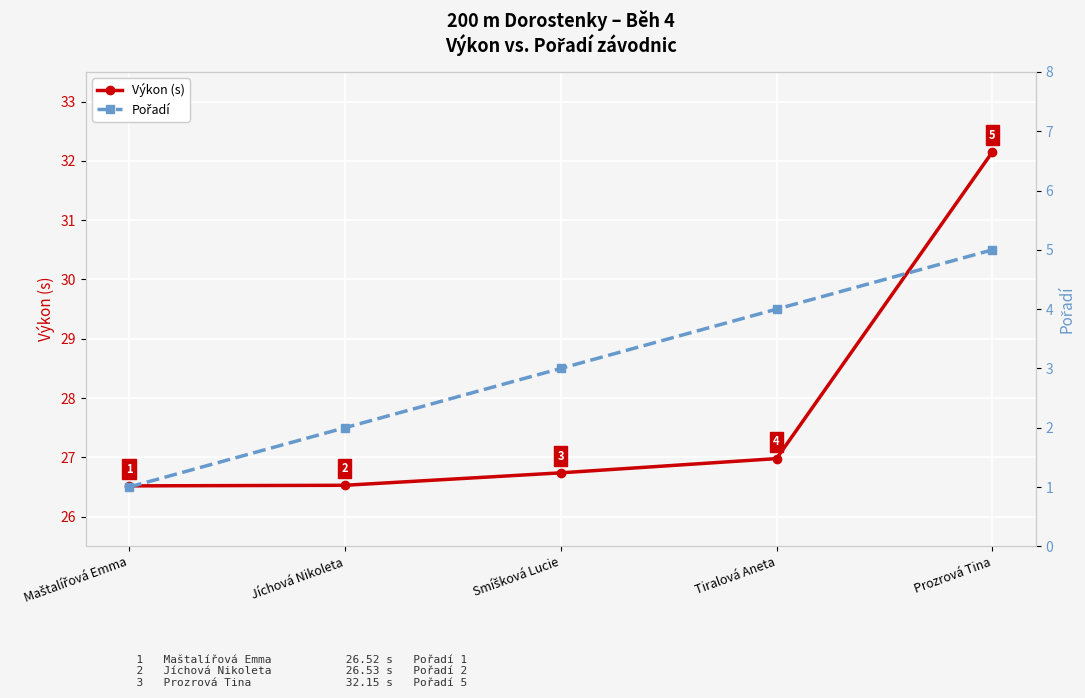

What is the maximum value shown in the chart?

32.1